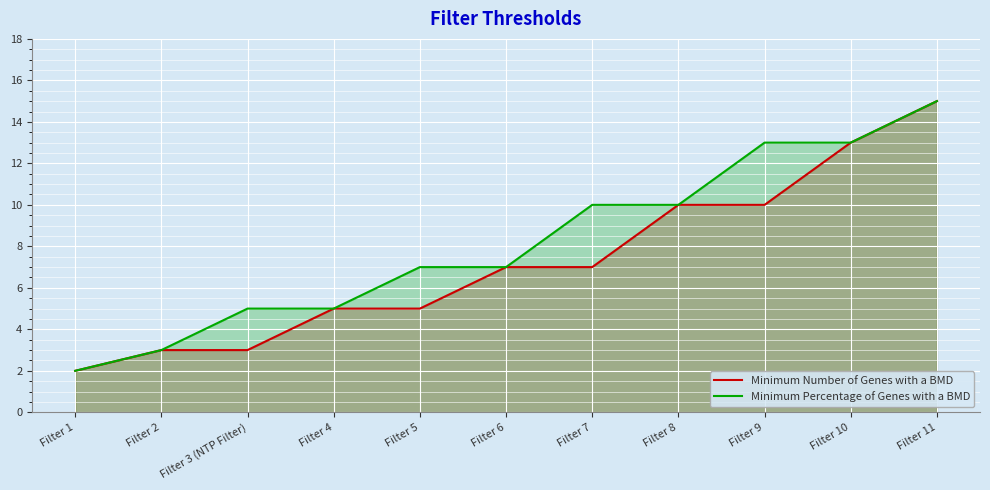

What is the average value of the Minimum Percentage of Genes with a BMD series?

8